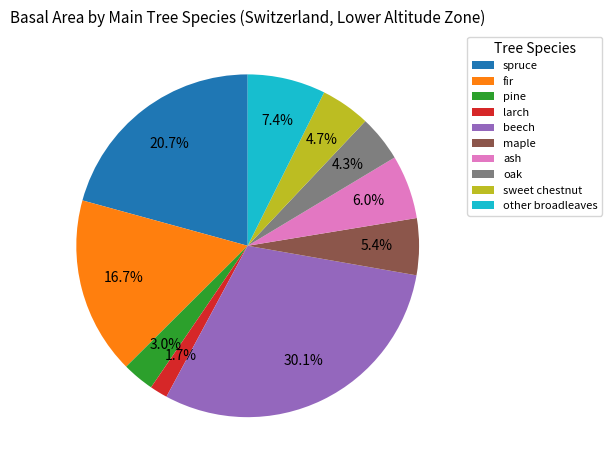

The larch slice represents 16% of the pie. True or false?

False